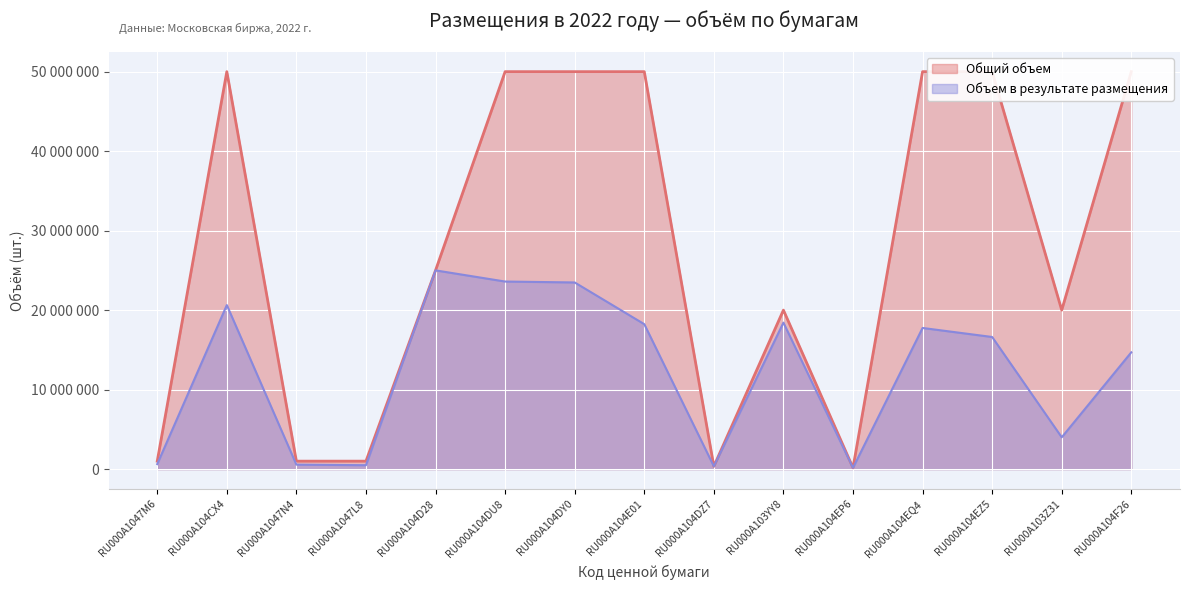

How many lines are shown in the chart?

2